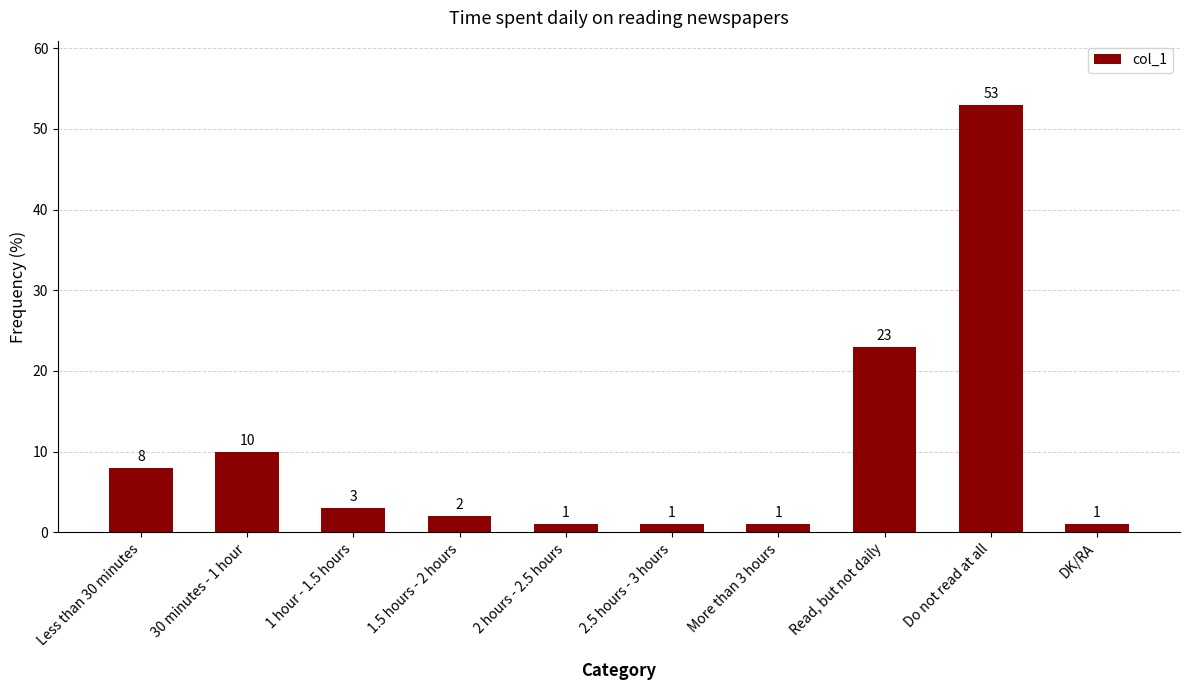

Which has a higher value, 30 minutes - 1 hour or Read, but not daily?

Read, but not daily